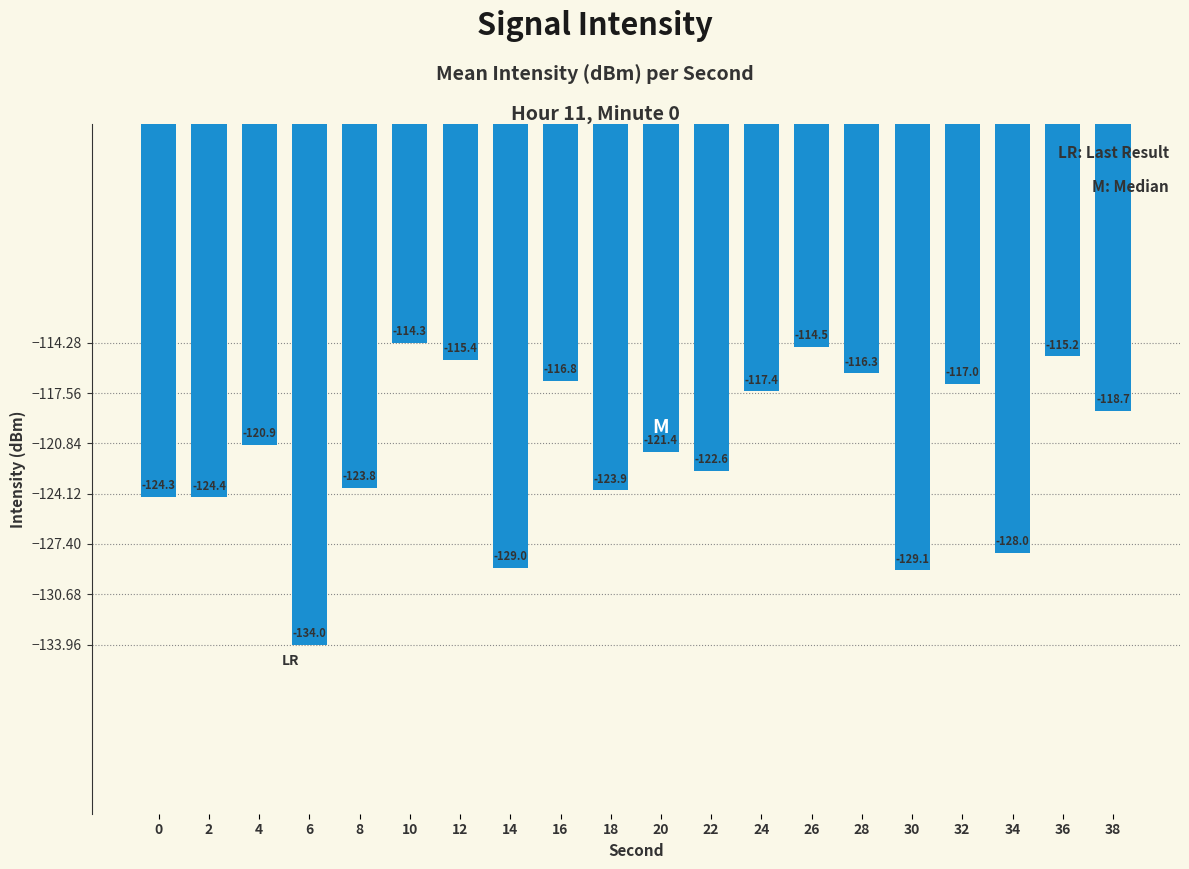

The chart shows a value of -153.9 at 16. True or false?

False